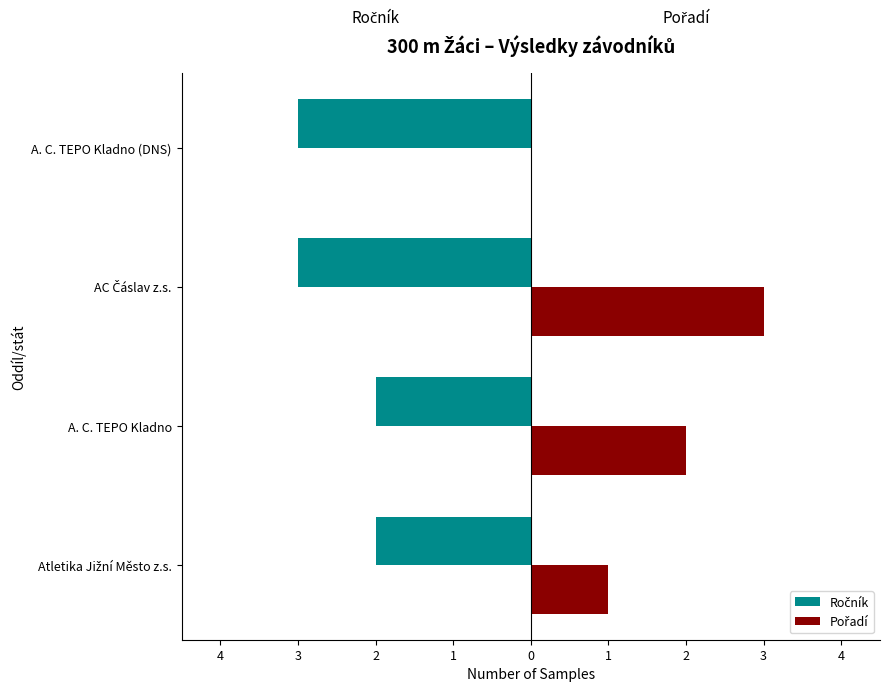

What is the maximum value for Ročník?

-2